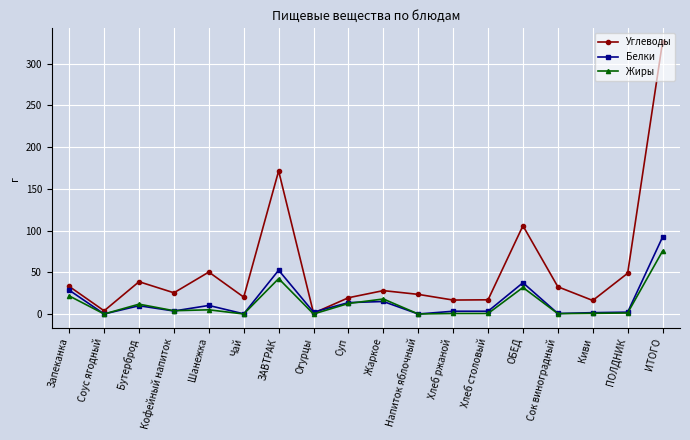

True or false: Углеводы has more than 0 interior local peaks.

True